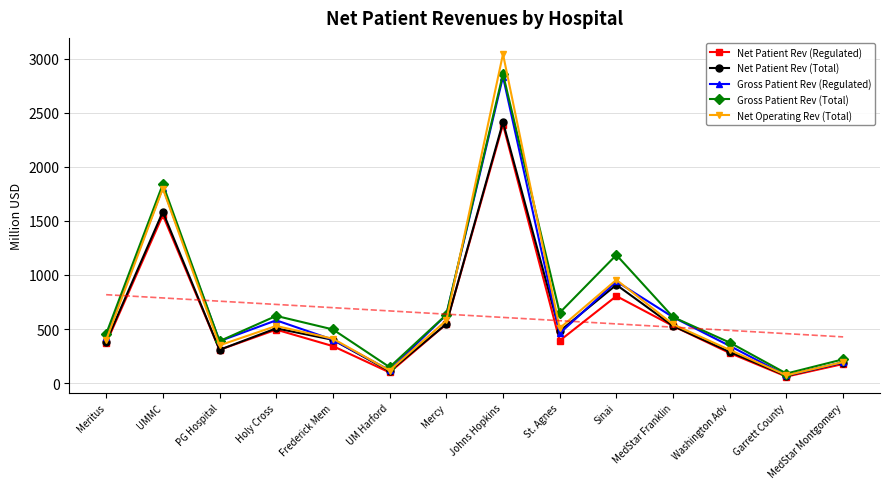

In Gross Patient Rev (Total), how many points are higher than both neighbors (excluding endpoints)?

4